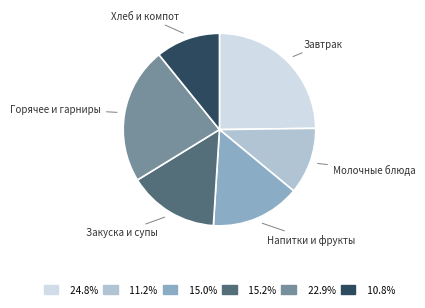

Which slice is the largest?

Завтрак